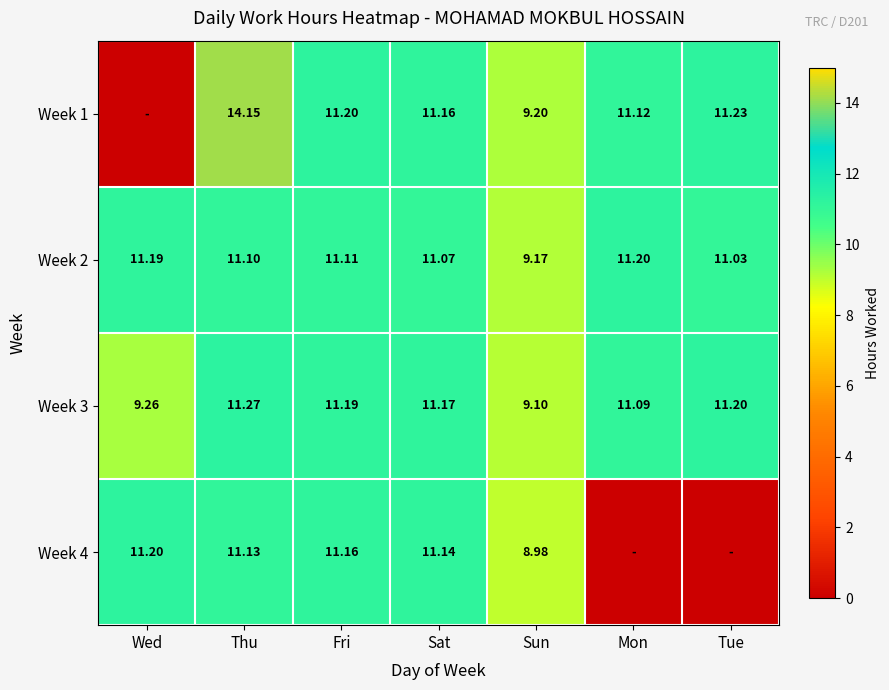

Which category has the lowest value in the Week 3 series?

Sun